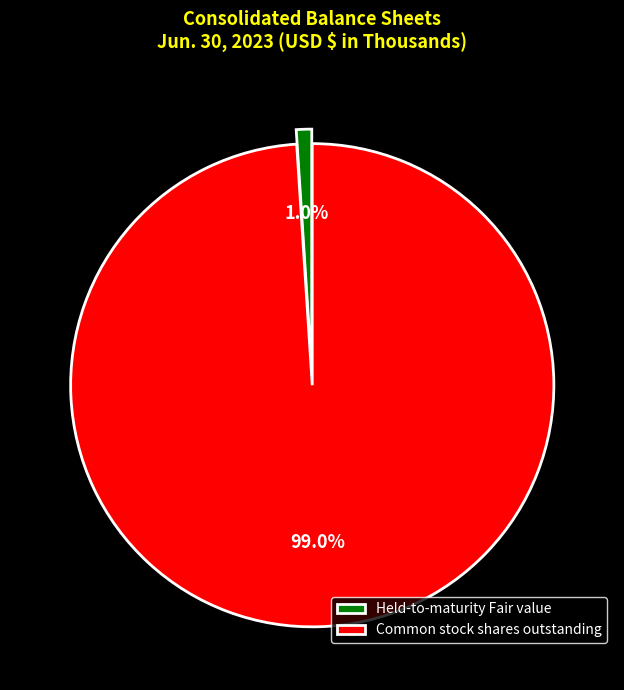

Is there a majority slice in this chart?

Yes